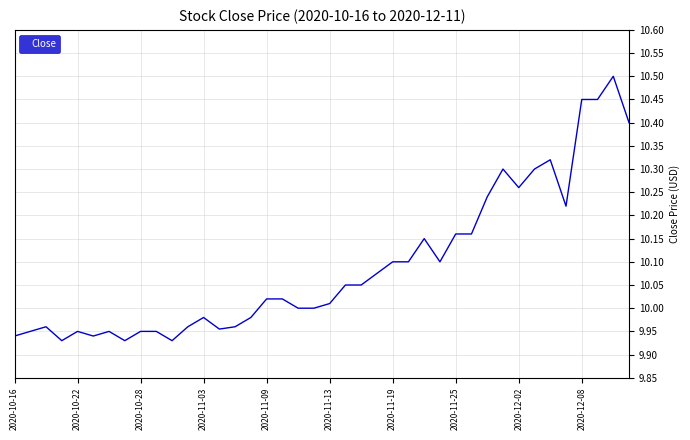

What is the maximum value shown in the chart?

10.5